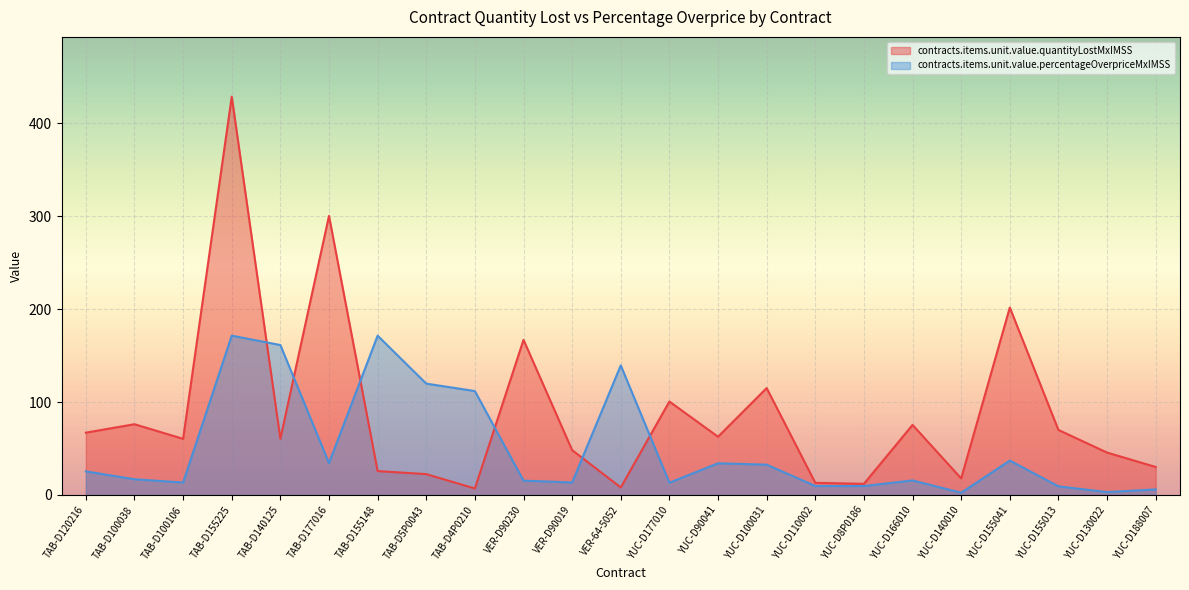

At which label does contracts.items.unit.value.percentageOverpriceMxIMSS first exceed 16?

TAB-D120216